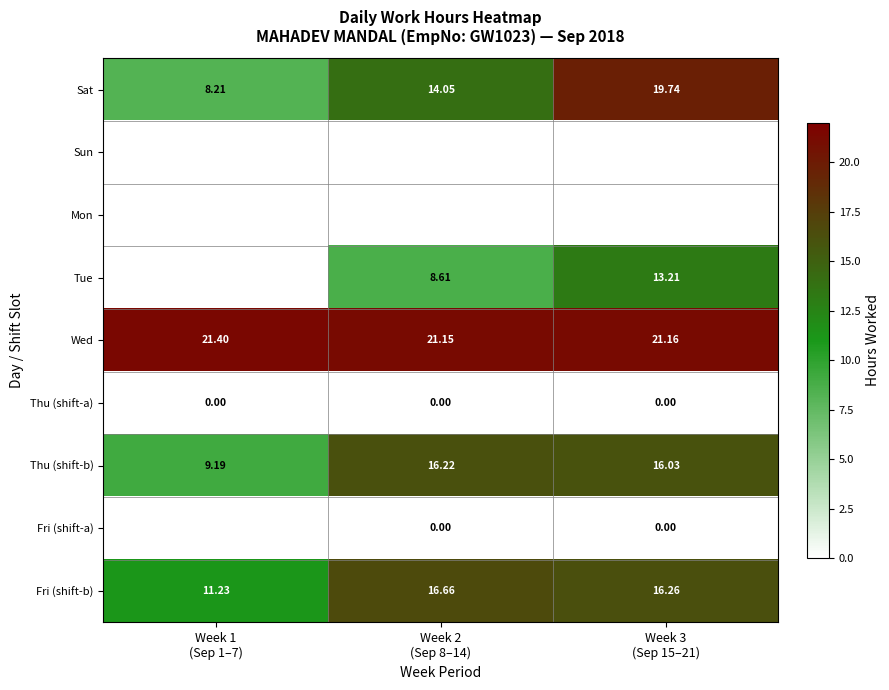

What is the maximum value shown in the chart?

21.4